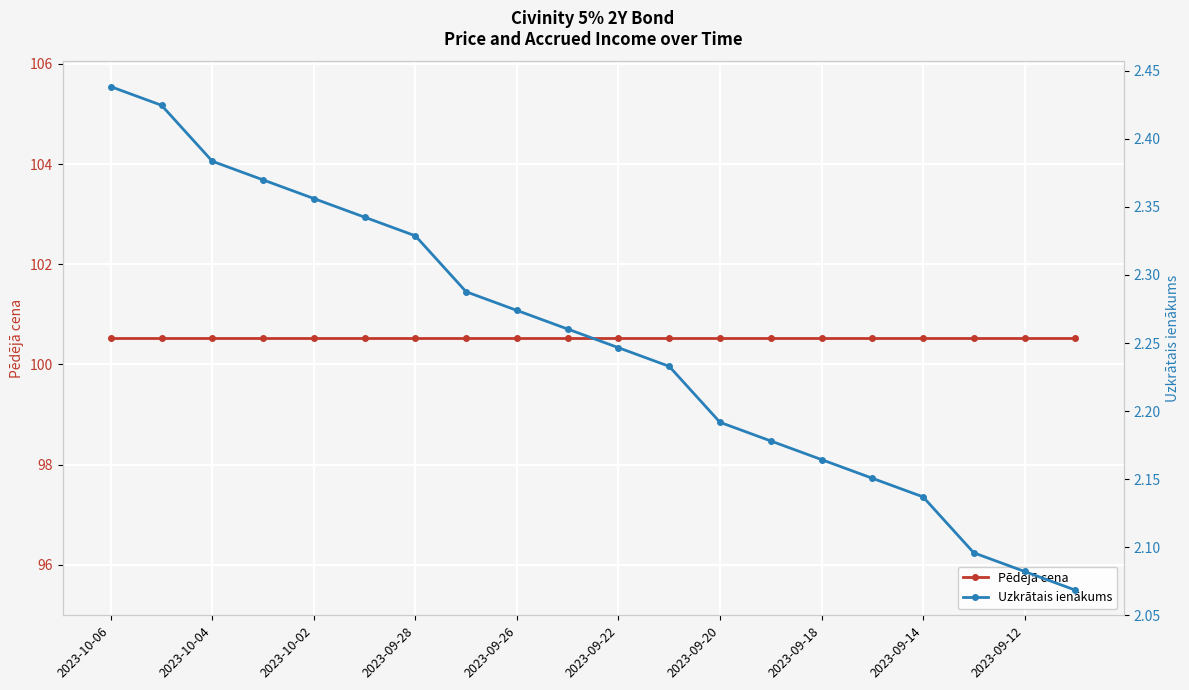

True or false: Uzkrātais ienākums has a value of 2.2 at 2023-09-18.

True